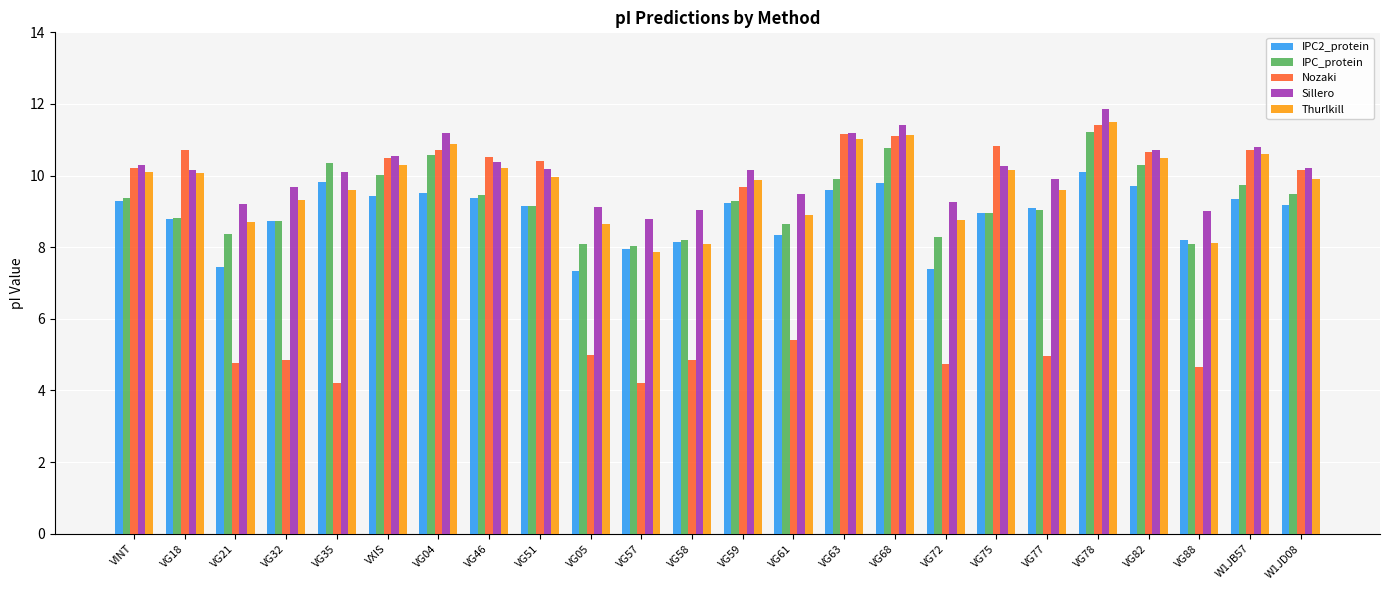

Count the number of categories in the chart.

24